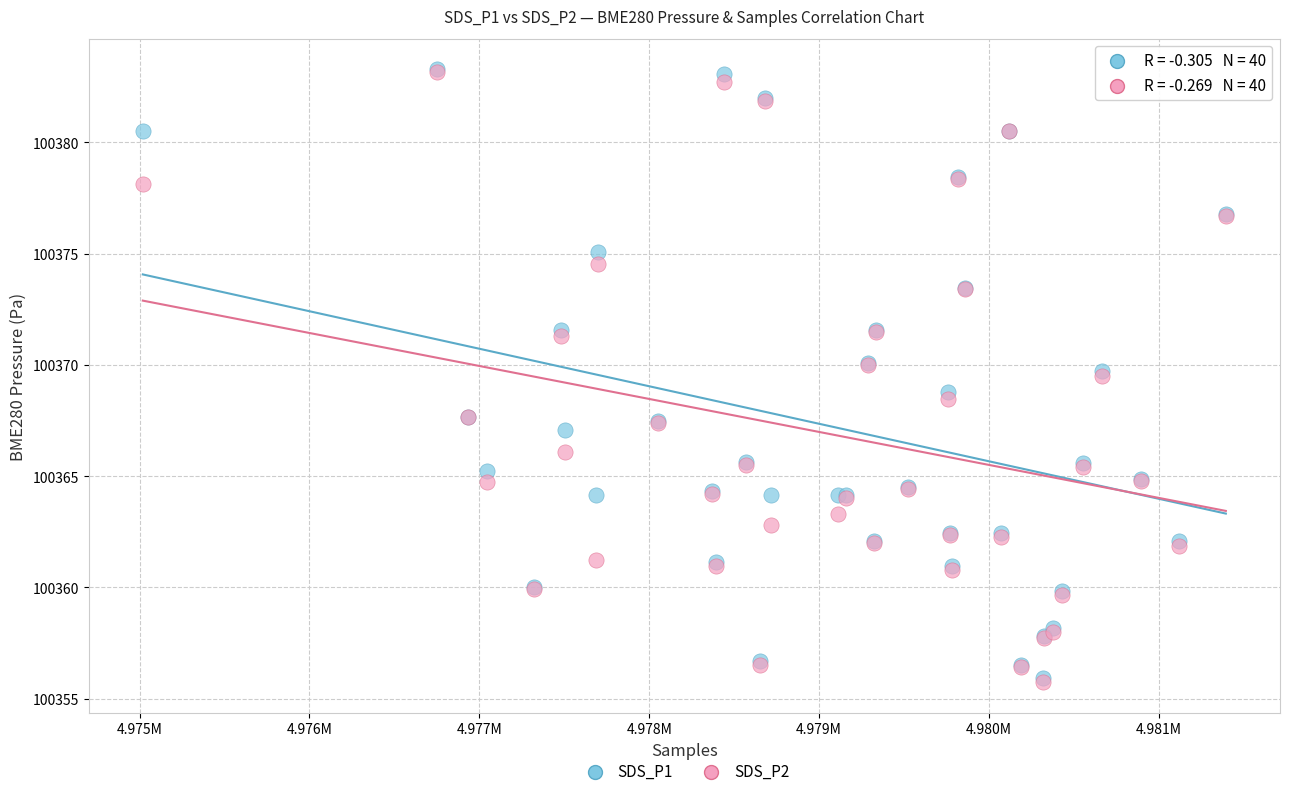

What are all the series names shown in the legend?

SDS_P1, SDS_P2